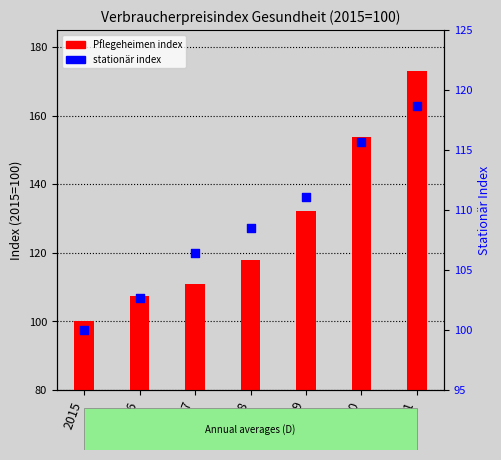

Which series reaches the minimum Y coordinate?

Pflegeheimen